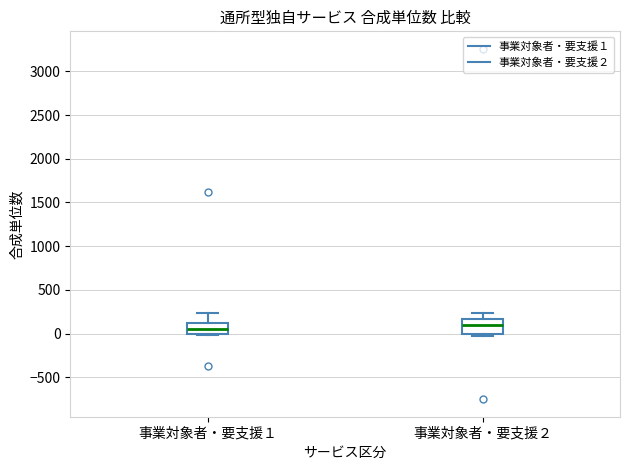

Reading left to right, transcribe this box plot: for each box, give where its median line is, the range the box spans, and where its two whiskers end, as read against the y-axis. The values are not printed on the chart, so give them approximately, as read against the axis.

事業対象者・要支援１: median 50, box 0 to 150, whiskers 0 to 250
事業対象者・要支援２: median 100, box 0 to 150, whiskers -50 to 250